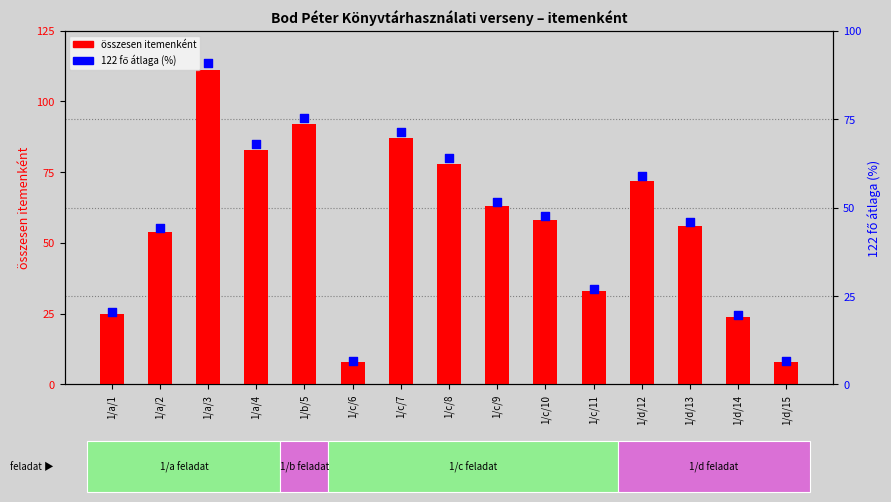

Which series contains the highest Y value?

összesen itemenként